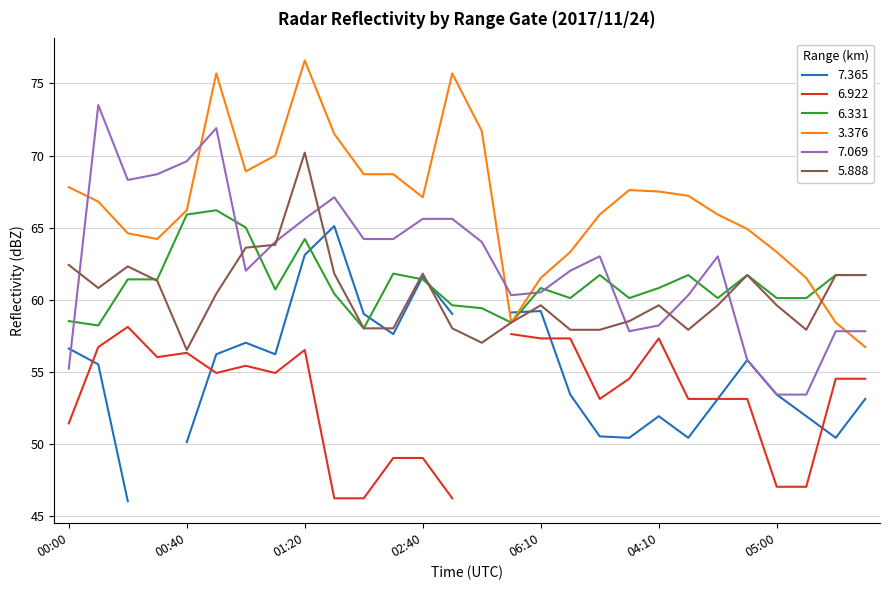

What is the difference between the   6.331 values at 03:20 and 02:40?

2.0